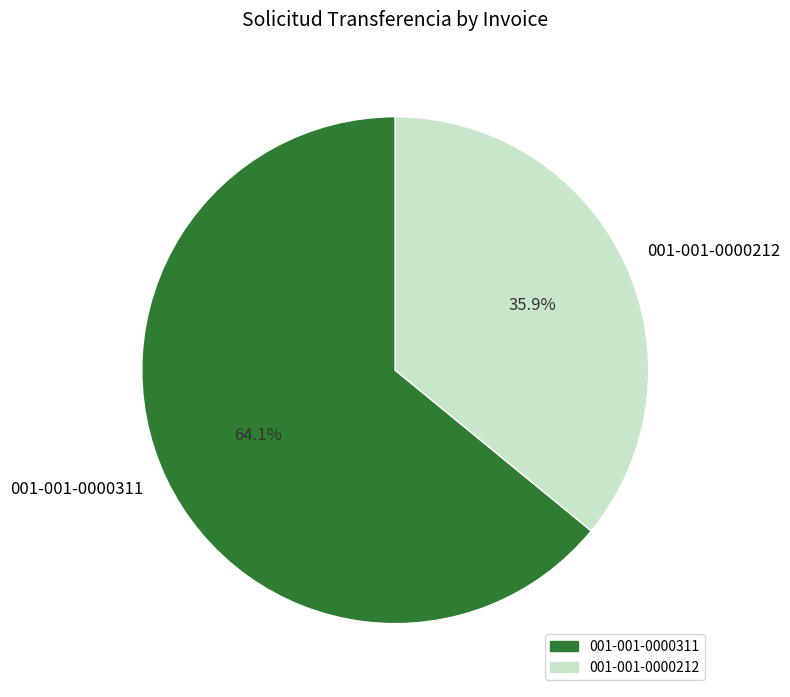

To the nearest percent, what percentage of the pie is 001-001-0000311?

64%